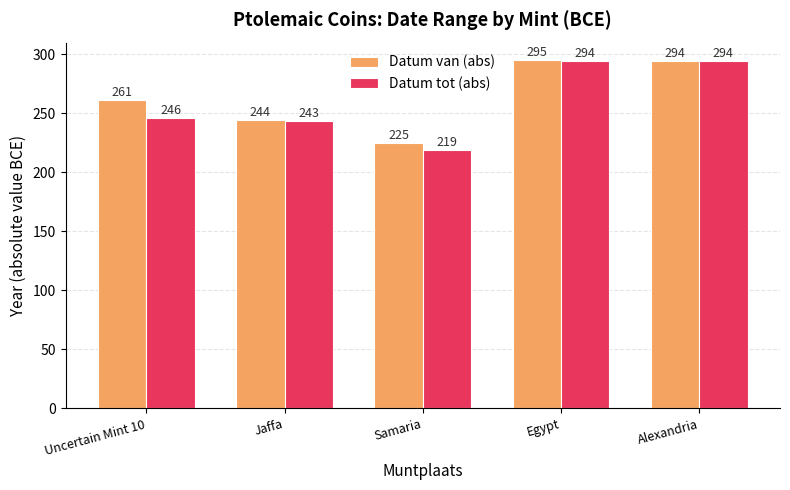

Reading right to left, what are all the values shown in this chart?

Datum van (abs): 294	295	225	244	261
Datum tot (abs): 294	294	219	243	246